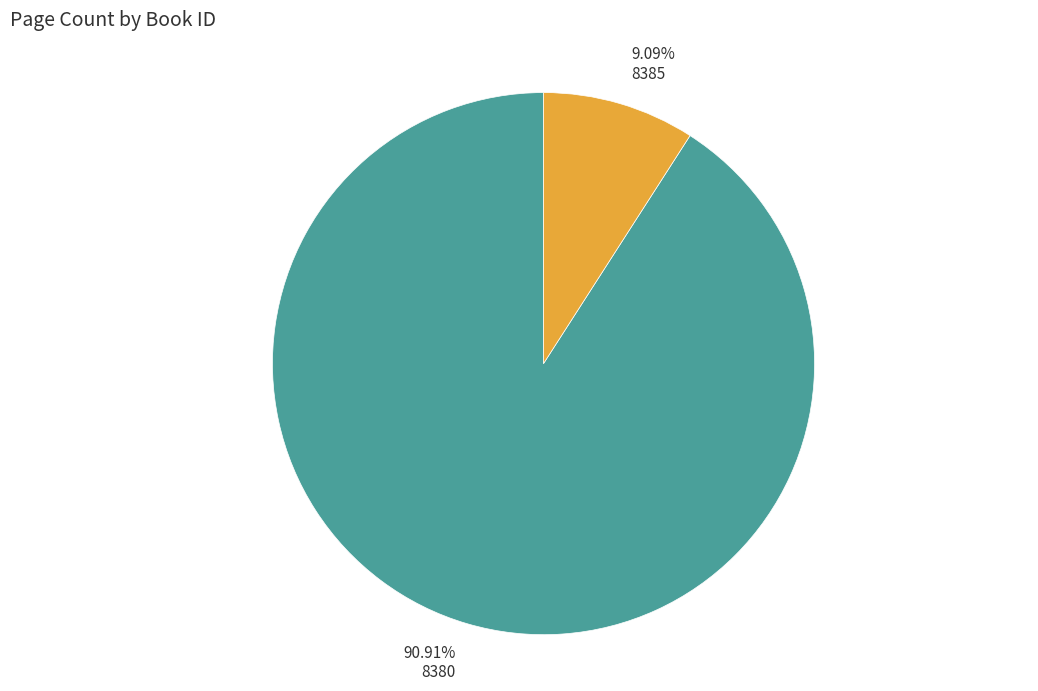

Is it true that 8380 is 79% of the pie?

False